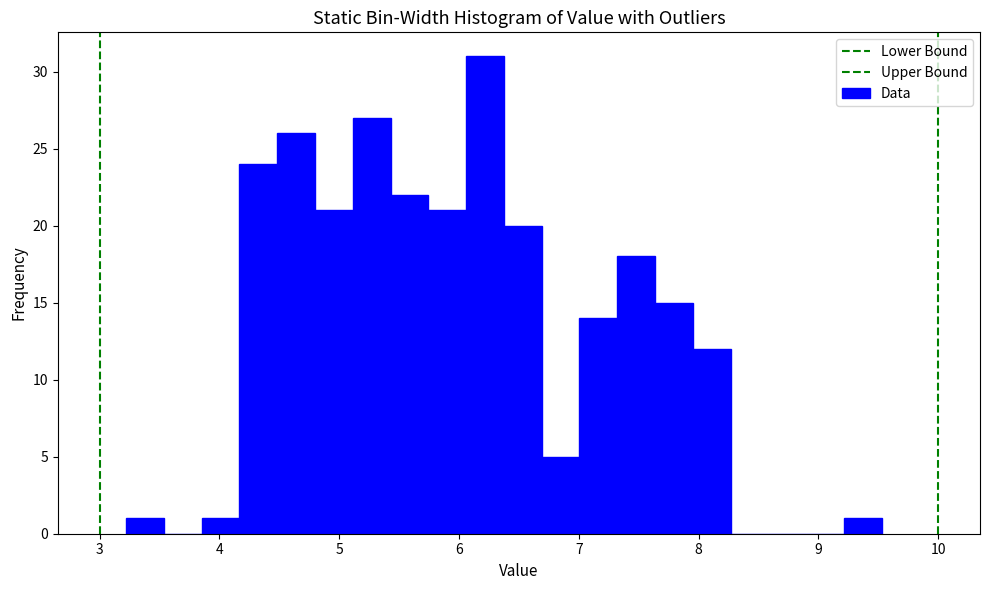

Around what value on the x-axis is the tallest bar? Give the approximate position of its centre, as read against the axis.

6.2